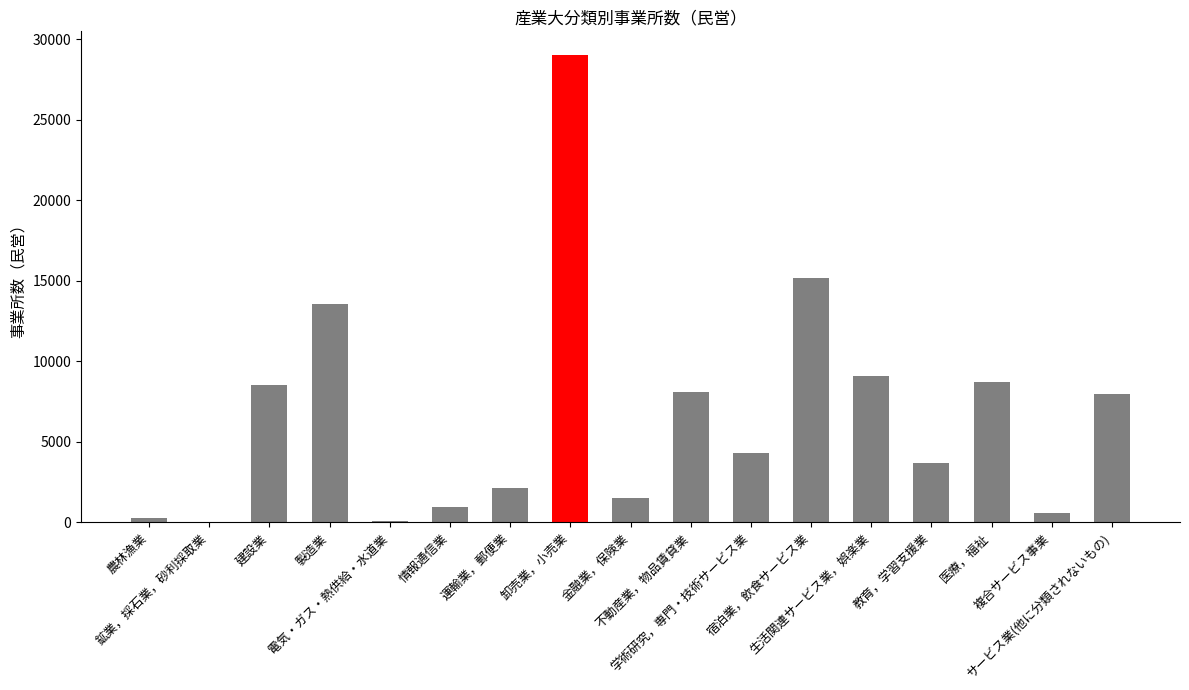

What is the maximum value shown in the chart?

29033